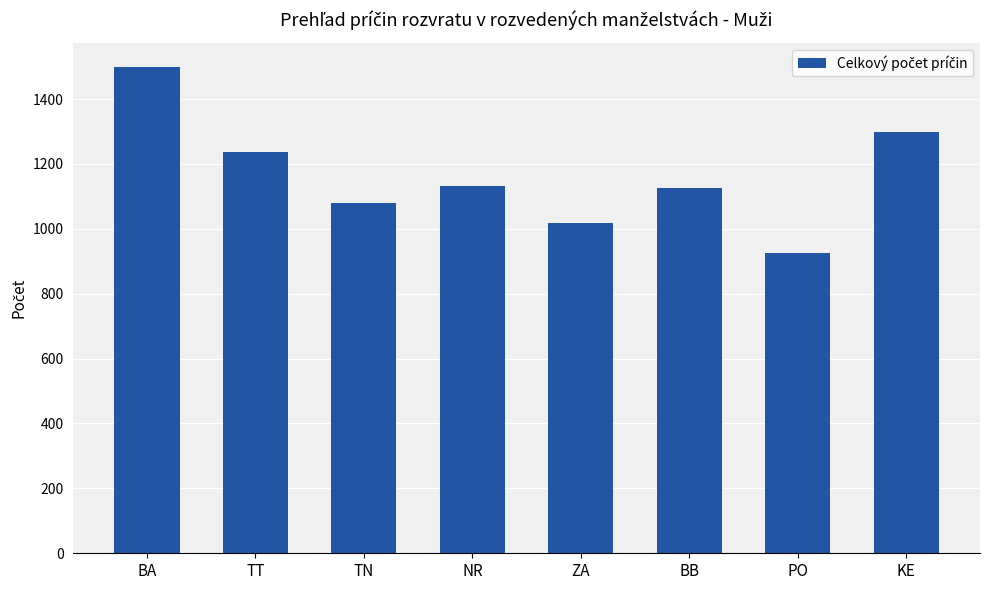

What is the sum of the values at BA and TT?

2736